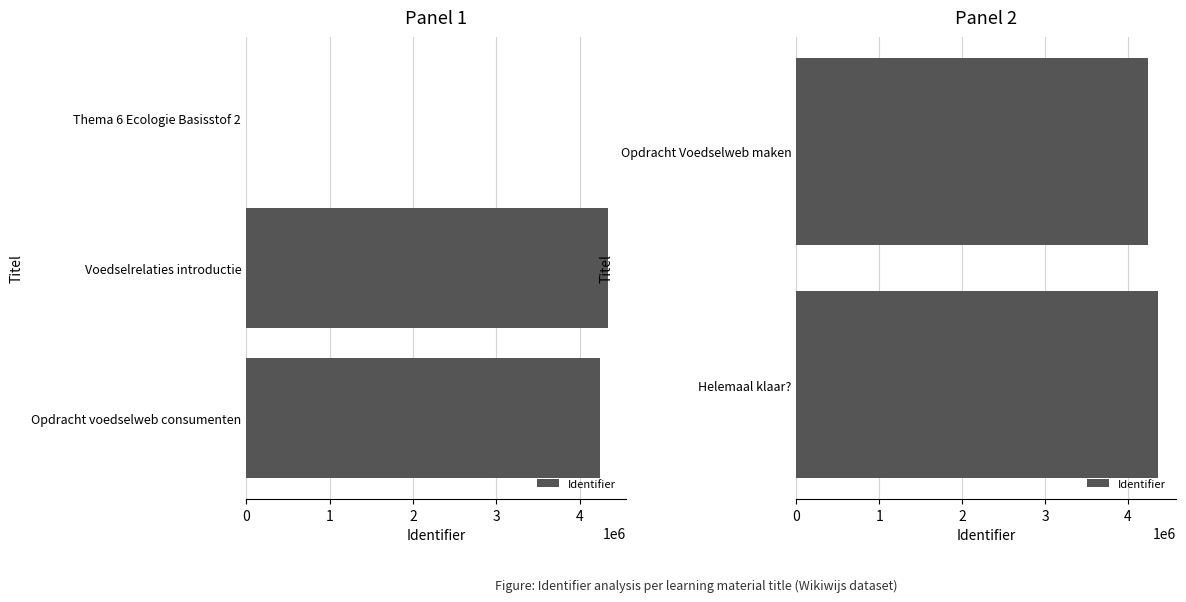

Which has a higher value, Opdracht Voedselweb maken or Helemaal klaar??

Helemaal klaar?